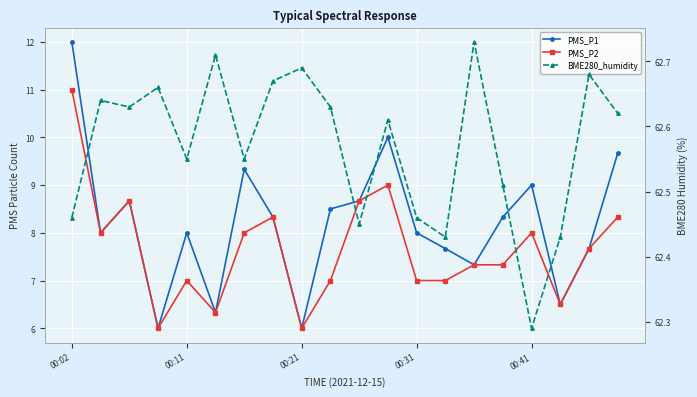

True or false: PMS_P1 and PMS_P2 cross at least once.

False